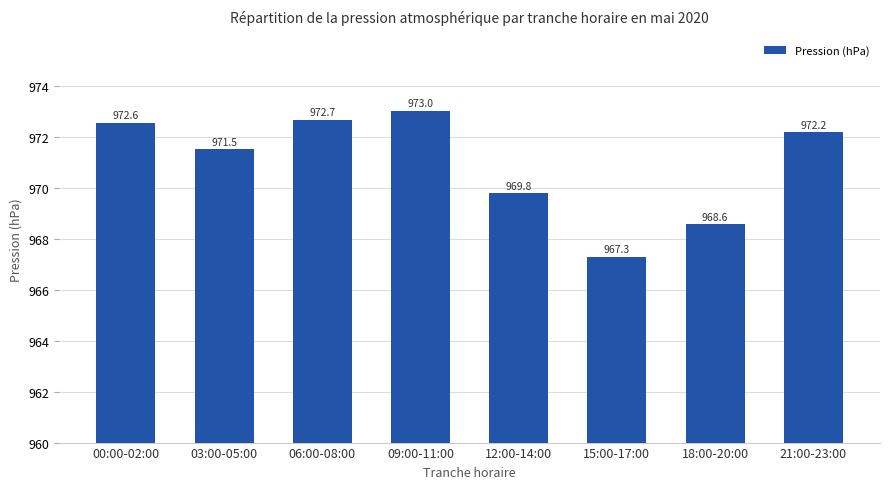

Does the chart contain stacked bars?

No